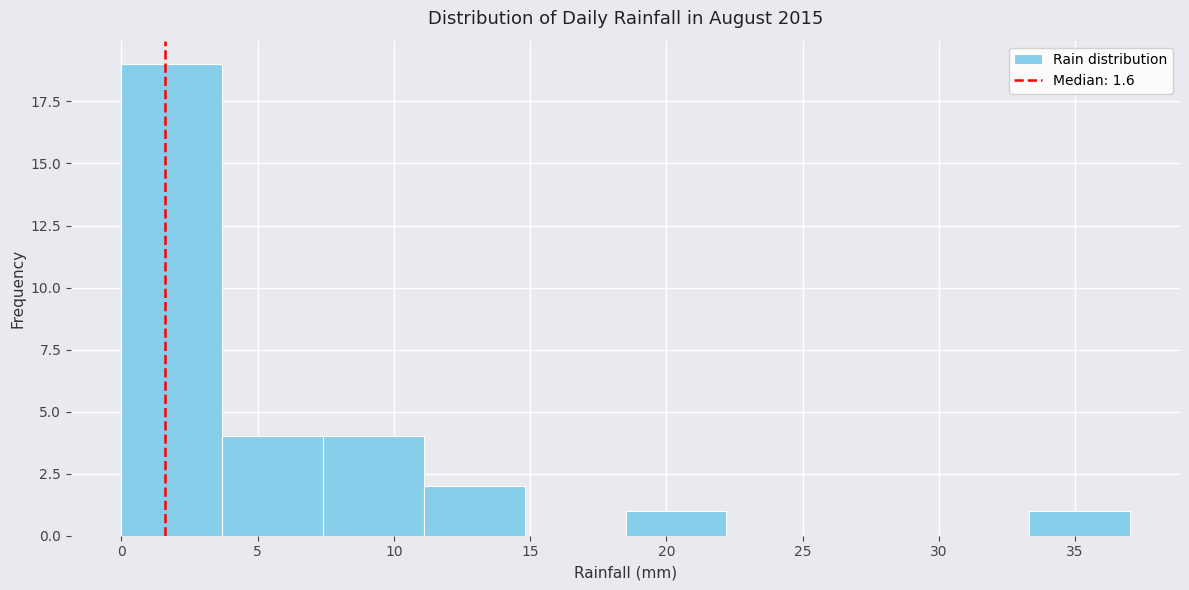

Which range on the x-axis has the tallest bar?

0.0 to 3.7